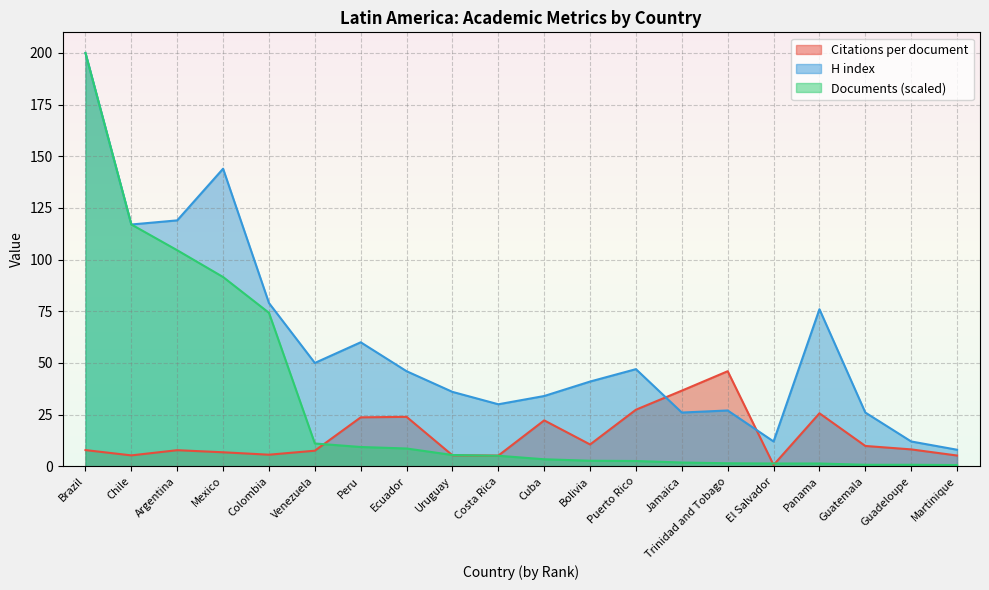

At which label does Documents reach its minimum?

Martinique